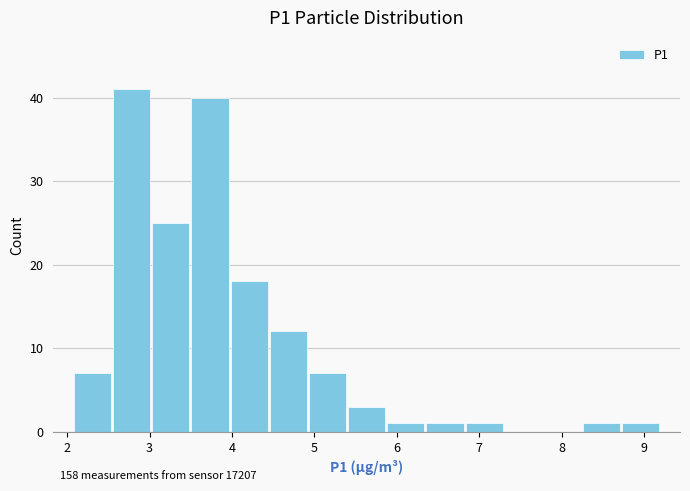

Which range on the x-axis has the tallest bar?

2.5 to 3.0